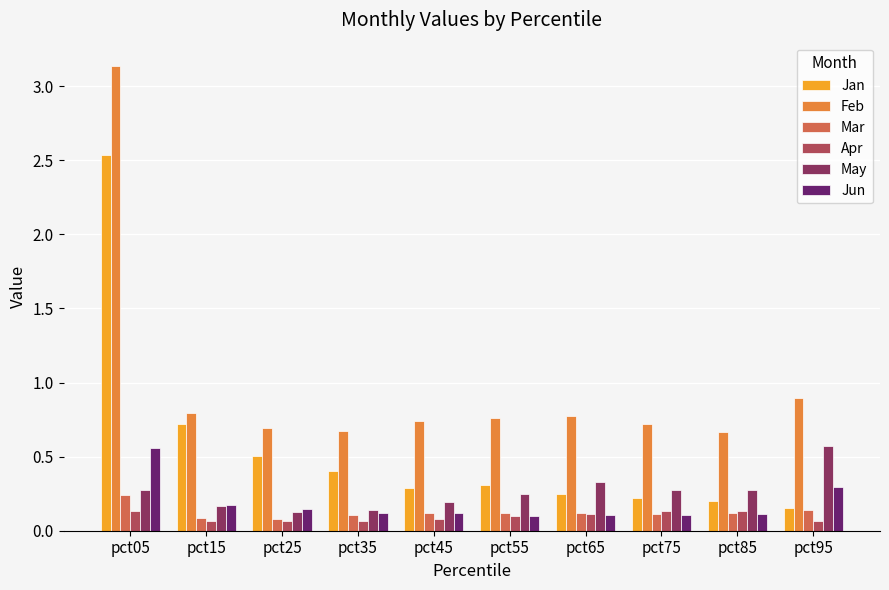

What is the sum of the May values at pct35 and pct05?

0.4